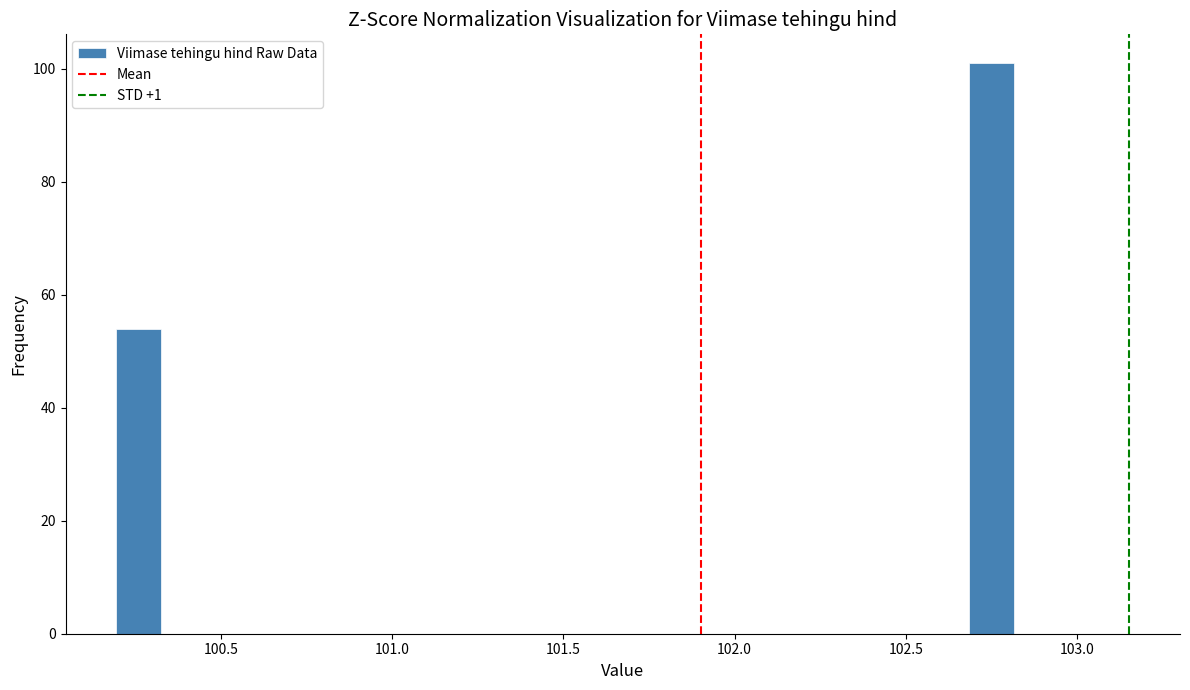

Around what value on the x-axis is the tallest bar? Give the approximate position of its centre, as read against the axis.

102.75